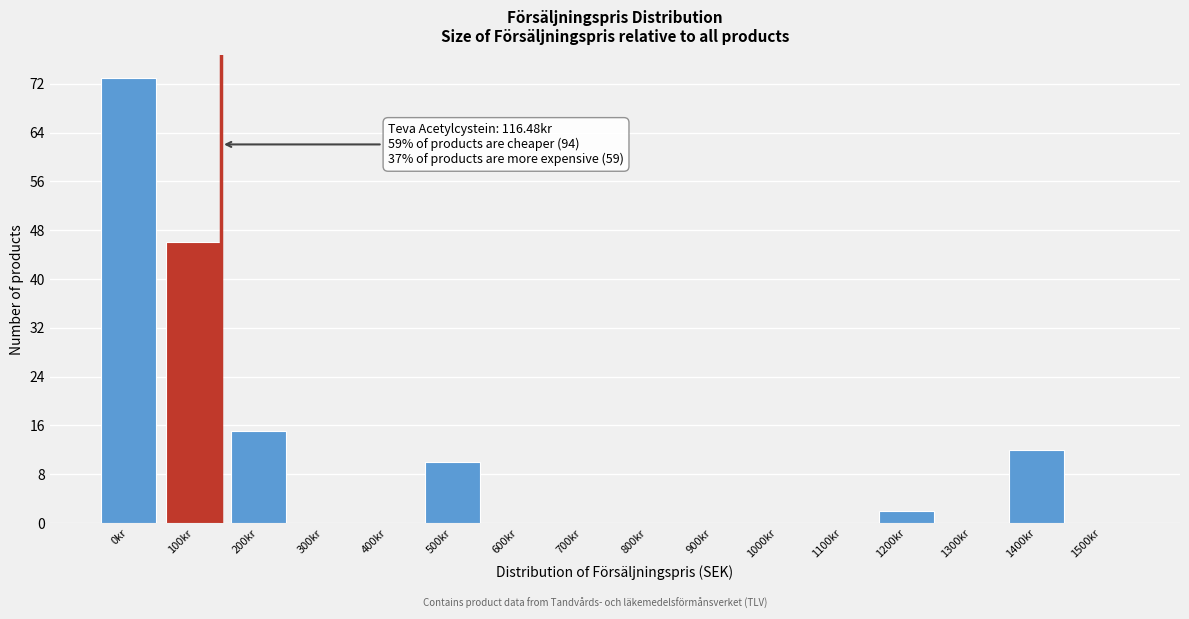

Reading right to left, transcribe all the data shown in this chart.

1500kr=0	1400kr=12	1300kr=0	1200kr=2	1100kr=0	1000kr=0	900kr=0	800kr=0	700kr=0	600kr=0	500kr=10	400kr=0	300kr=0	200kr=15	100kr=46	0kr=73